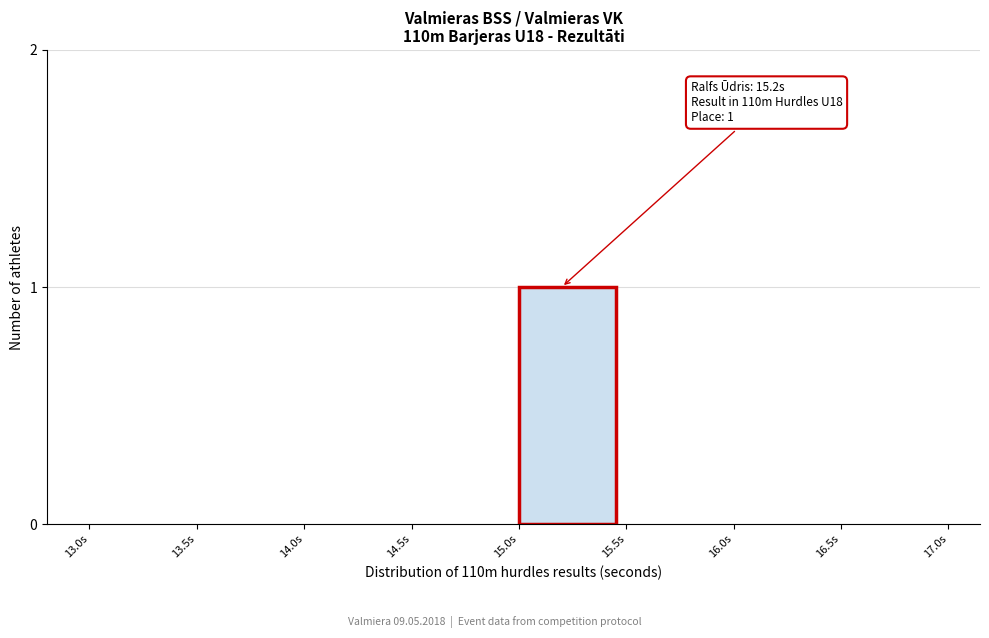

Reading left to right, extract all data points from this chart.

13.0s=0	13.5s=0	14.0s=0	14.5s=0	15.0s=1	15.5s=0	16.0s=0	16.5s=0